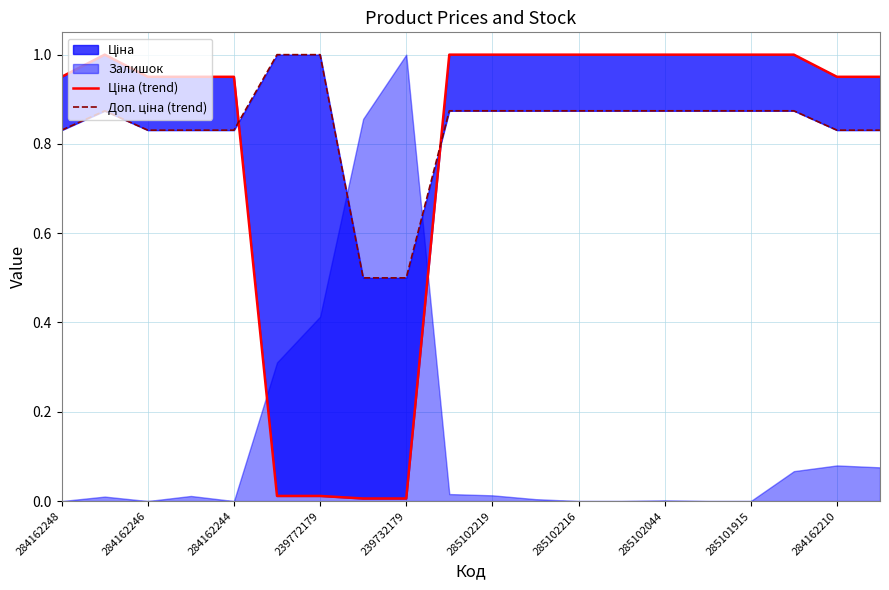

True or false: Доп. ціна (trend) and Ціна (trend) cross at least once.

True